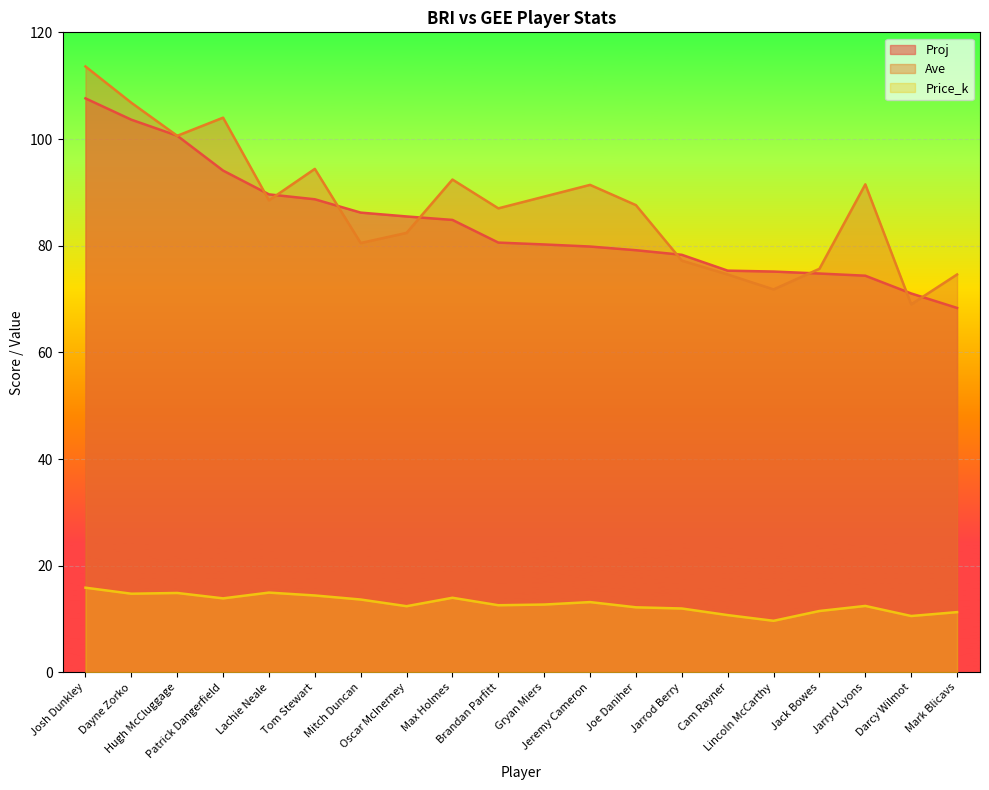

True or false: Ave has more than 1 interior local peaks.

True